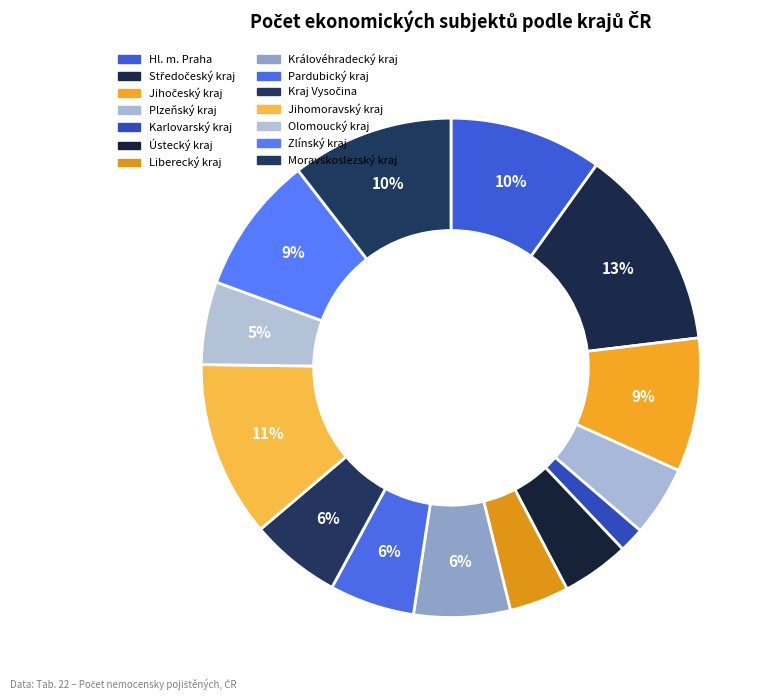

Rank the categories by value from highest to lowest.

Středočeský kraj, Jihomoravský kraj, Moravskoslezský kraj, Hl. m. Praha, Zlínský kraj, Jihočeský kraj, Královéhradecký kraj, Kraj Vysočina, Pardubický kraj, Olomoucký kraj, Plzeňský kraj, Ústecký kraj, Liberecký kraj, Karlovarský kraj